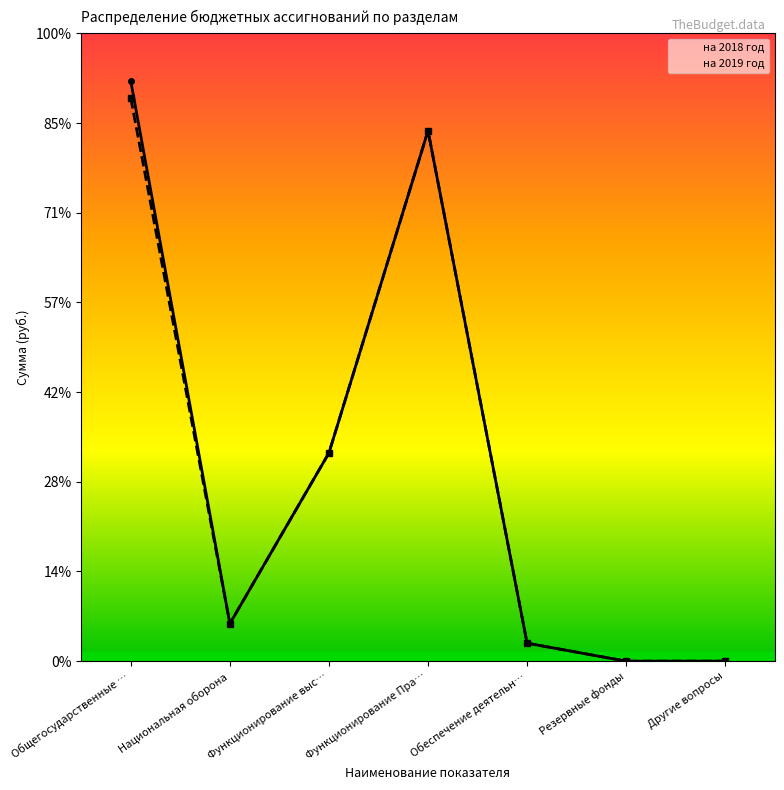

At which category is the sum across all series the highest?

Общегосударственные вопросы